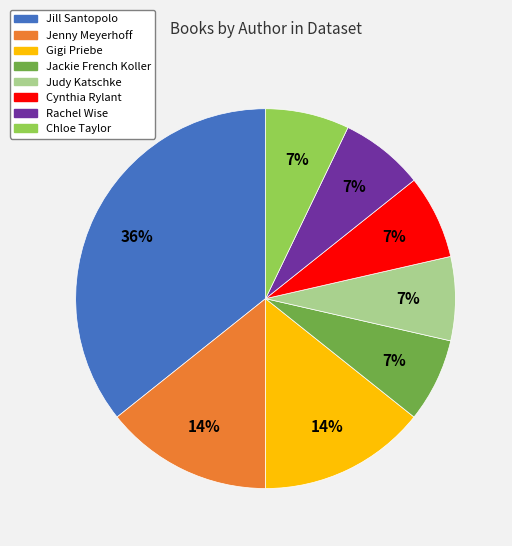

Does any single category account for the majority?

No